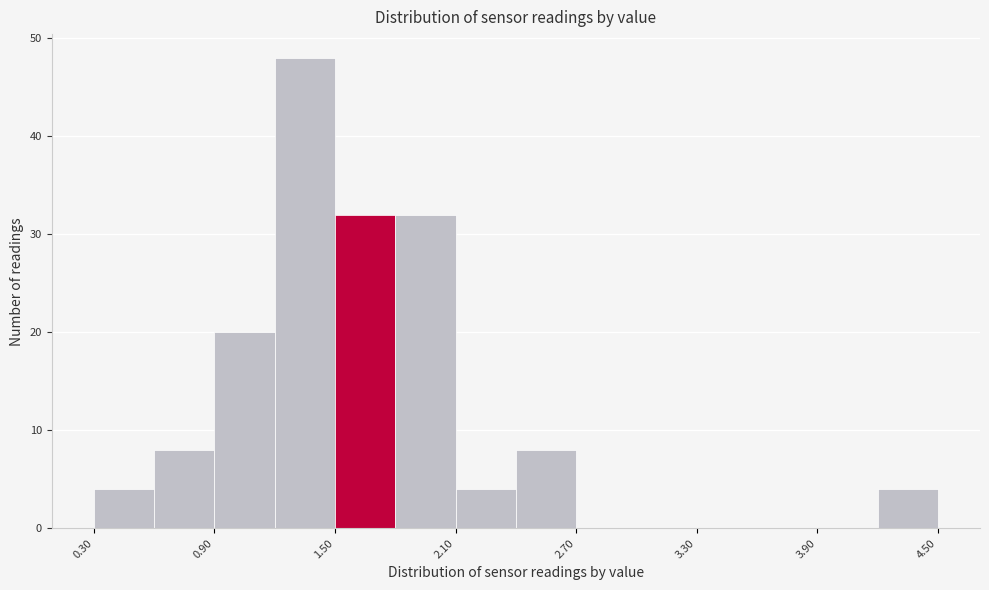

Read against the x-axis, roughly where is the centre of the tallest bar?

1.4